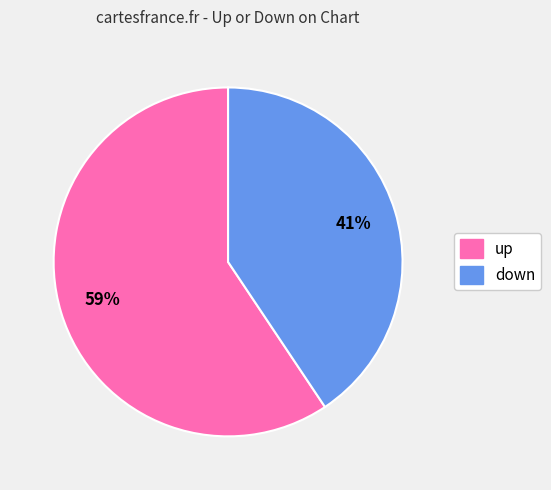

Which slice is the smallest?

down